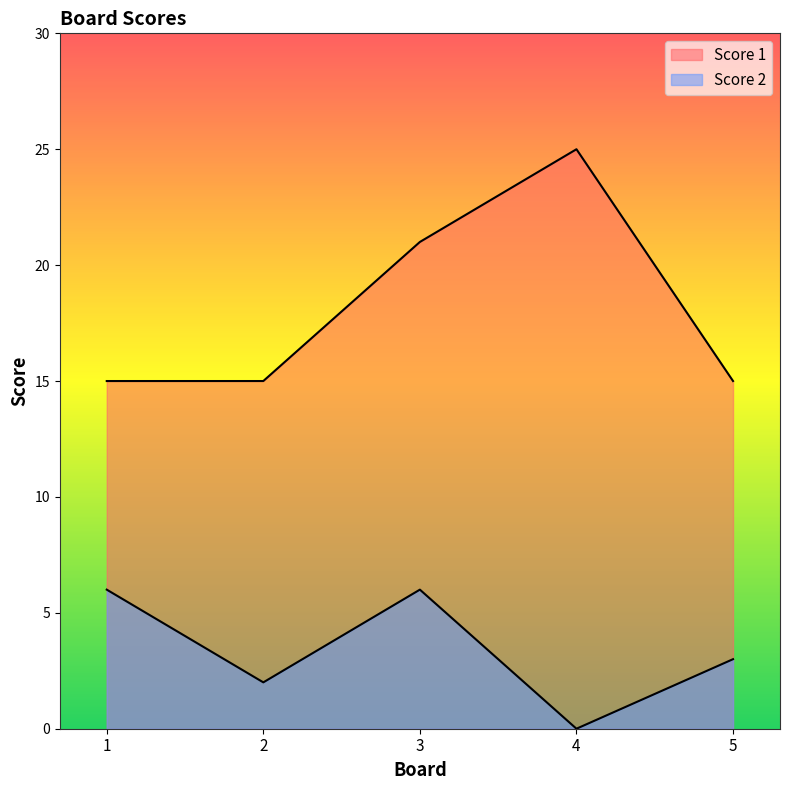

List the series in order of their overall mean, lowest first.

Score 2, Score 1